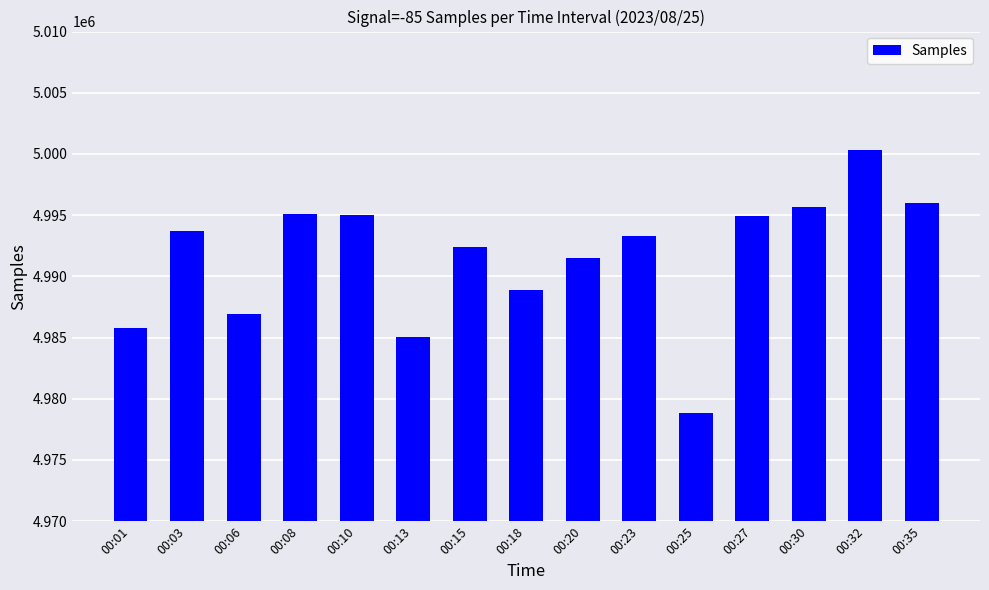

What is the value of the 3rd bar from the left?

4986919